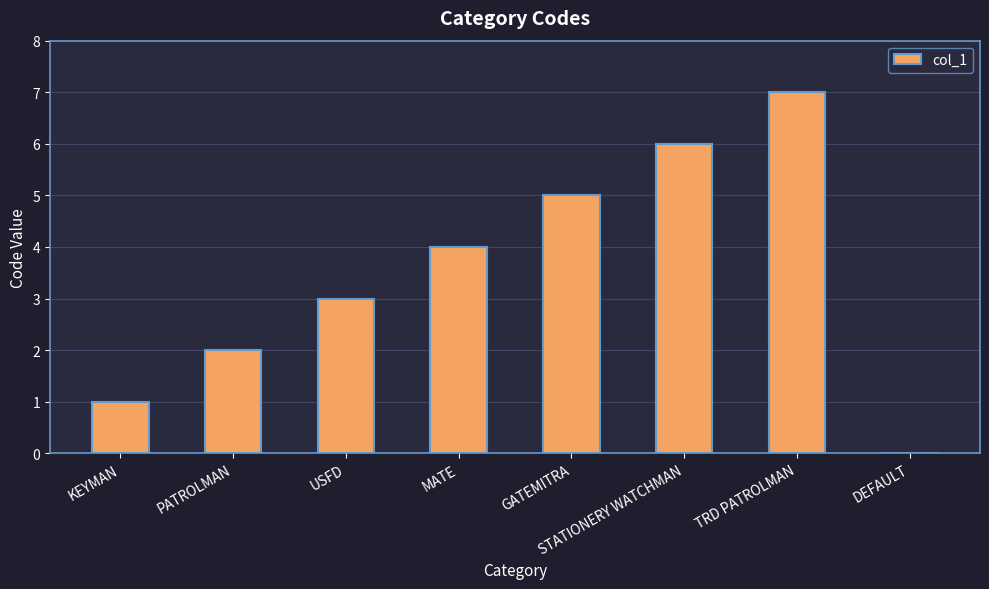

Between STATIONERY WATCHMAN and KEYMAN, which is larger?

STATIONERY WATCHMAN